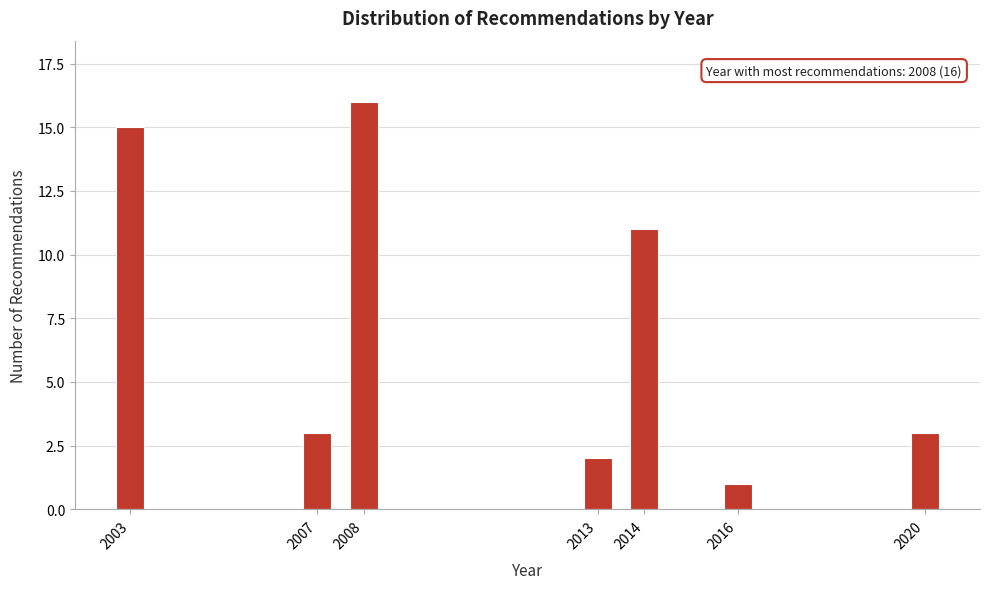

Reading right to left, transcribe all the data shown in this chart.

3	1	11	2	16	3	15